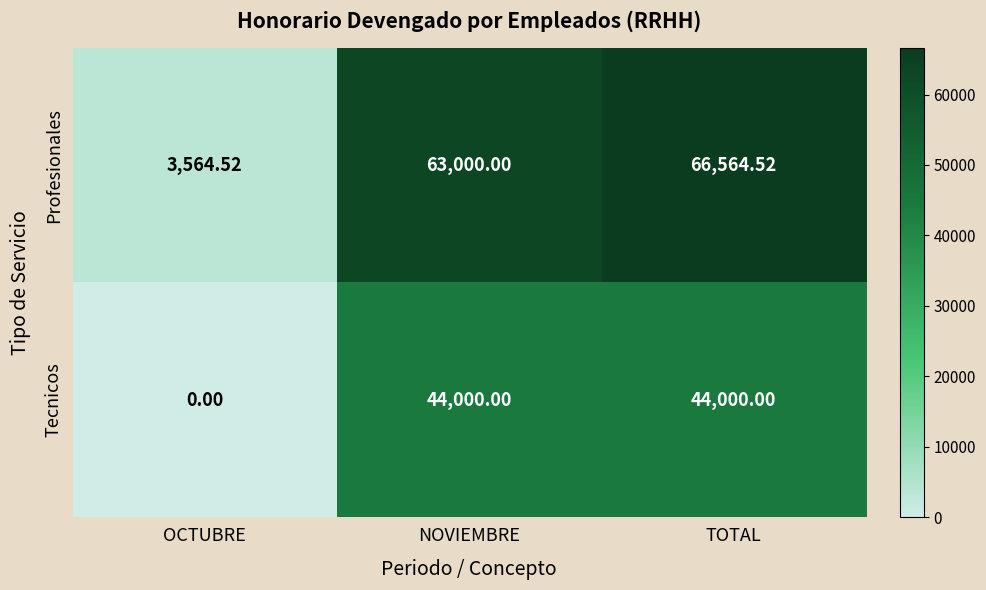

Which series has the largest range (max minus min)?

Profesionales